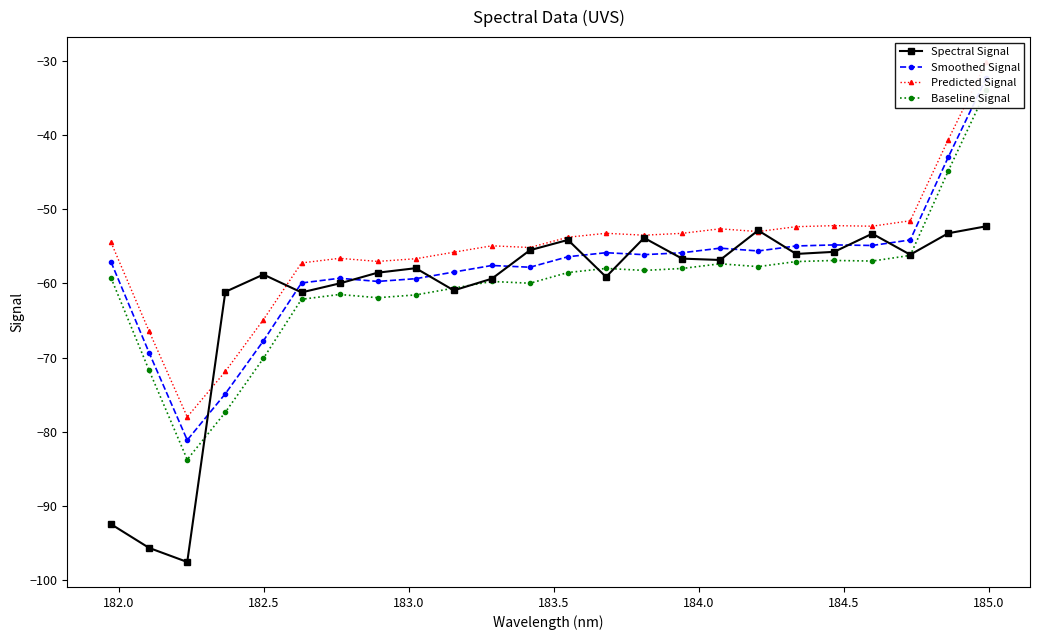

What is the value of the Spectral Signal point at the 14th from the left?

-59.1